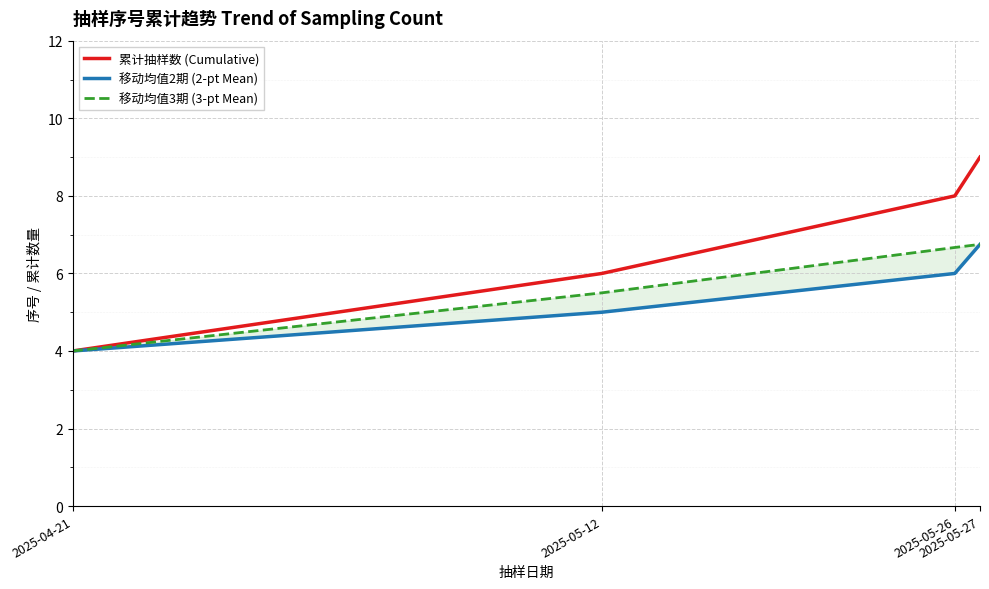

How many data points in 移动均值3期 (3-pt Mean) are less than 6?

2